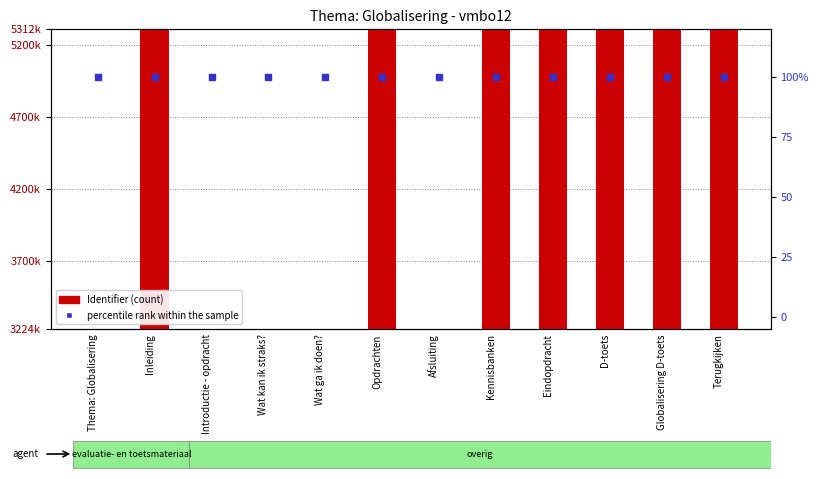

At which category is the sum across all series the highest?

Terugkijken